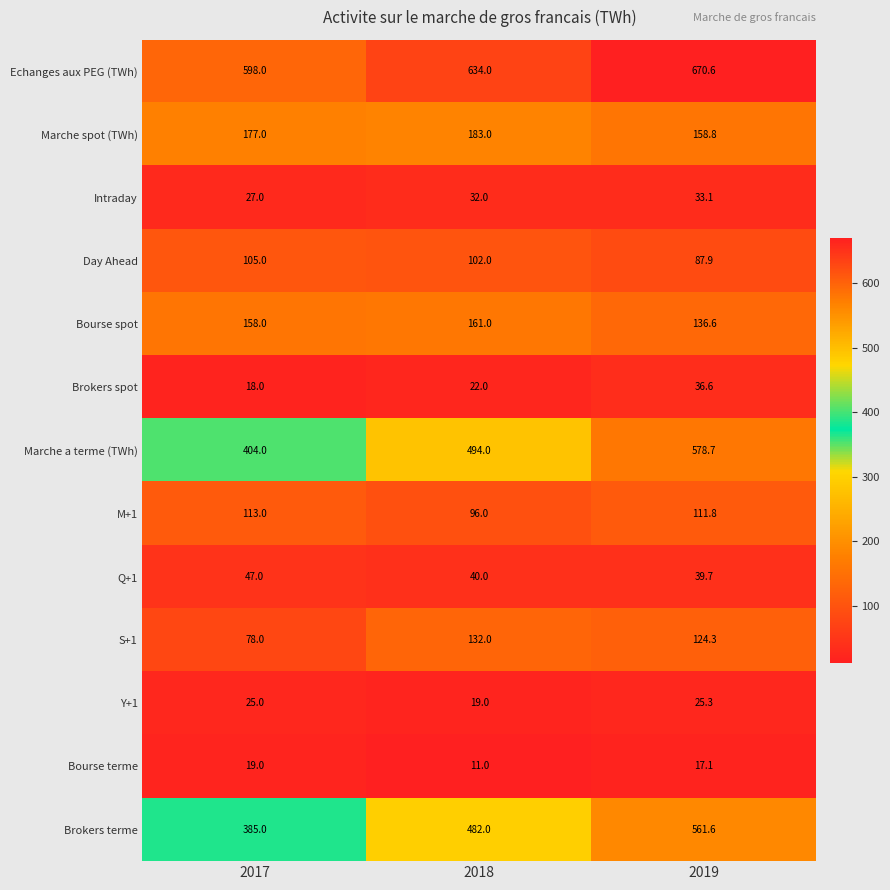

What is the average value of the S+1 series?

111.4